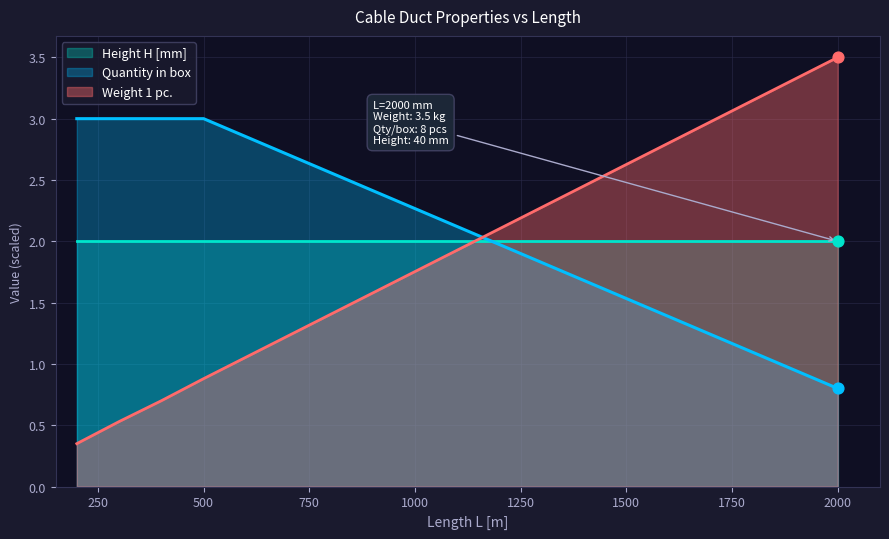

Which series reaches the minimum Y coordinate?

Weight 1 pc.